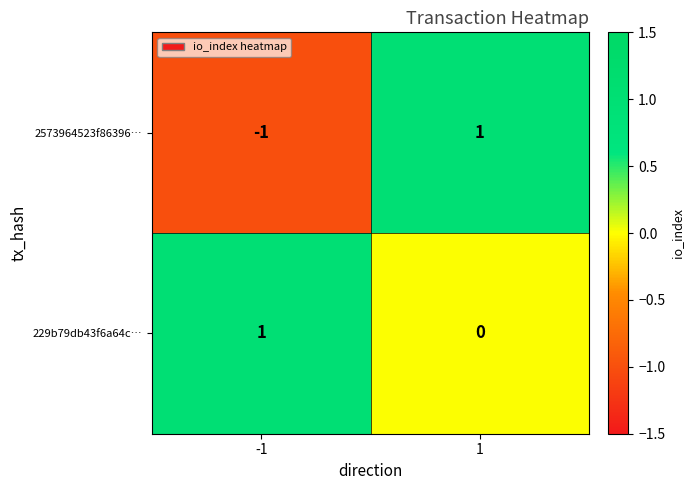

True or false: 2573964523f86396… has a value of 1 at 1.

True